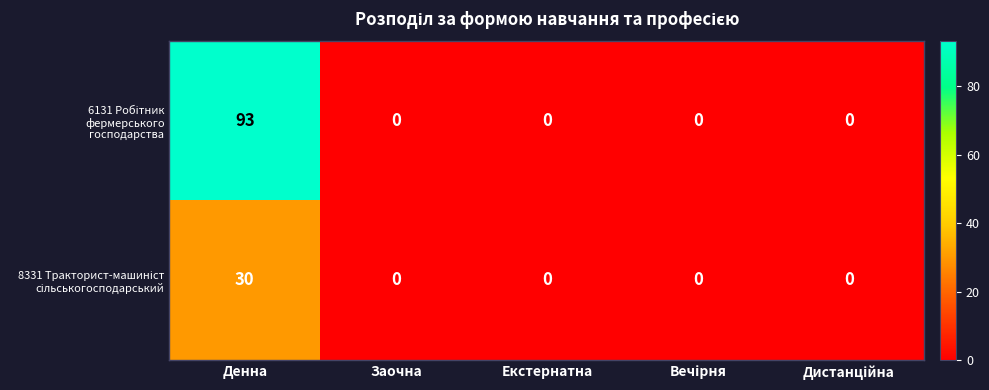

What is the maximum value shown in the chart?

93